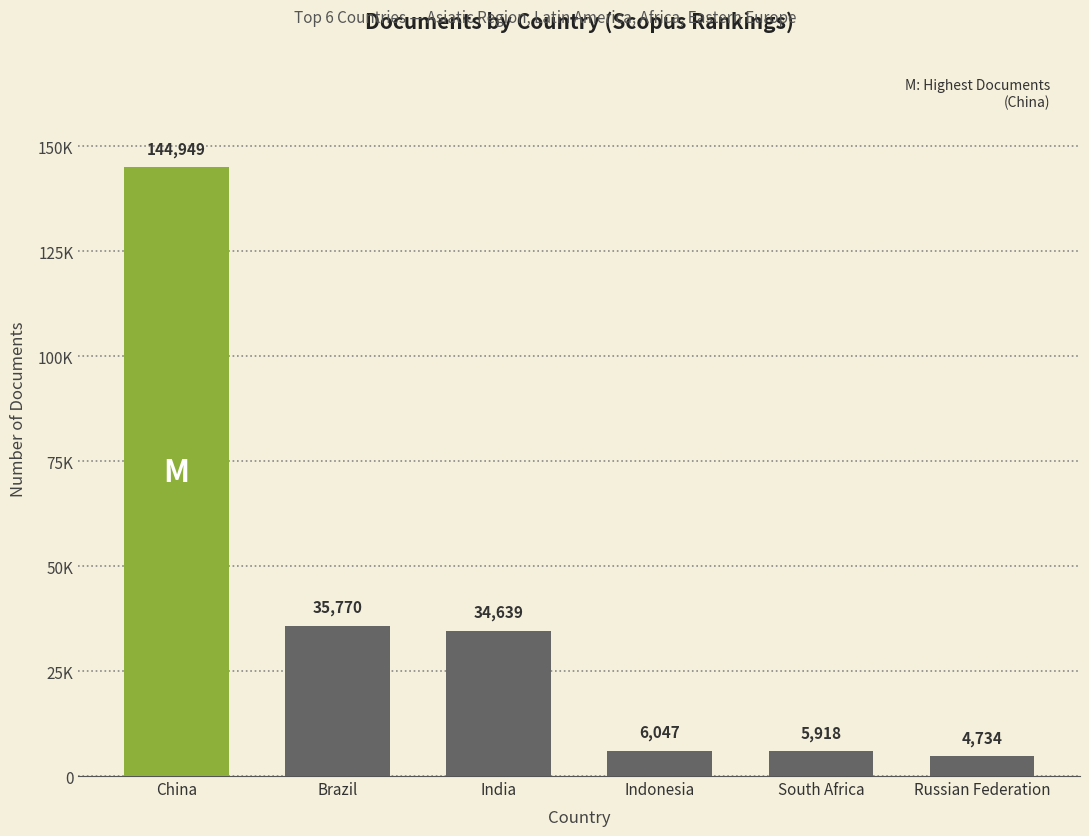

Reading right to left, list all the values displayed in this chart.

Russian Federation=4734	South Africa=5918	Indonesia=6047	India=34639	Brazil=35770	China=144949